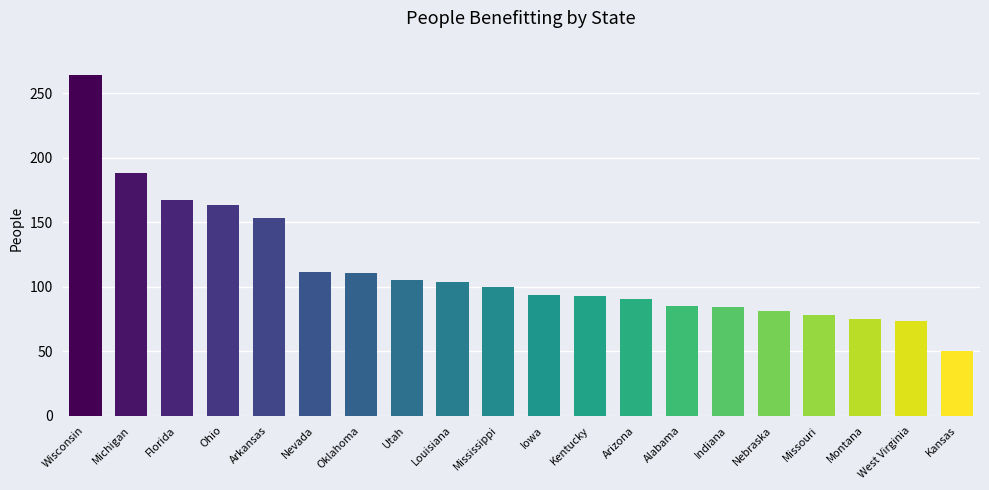

At which category does the chart reach its minimum across all series?

Kansas